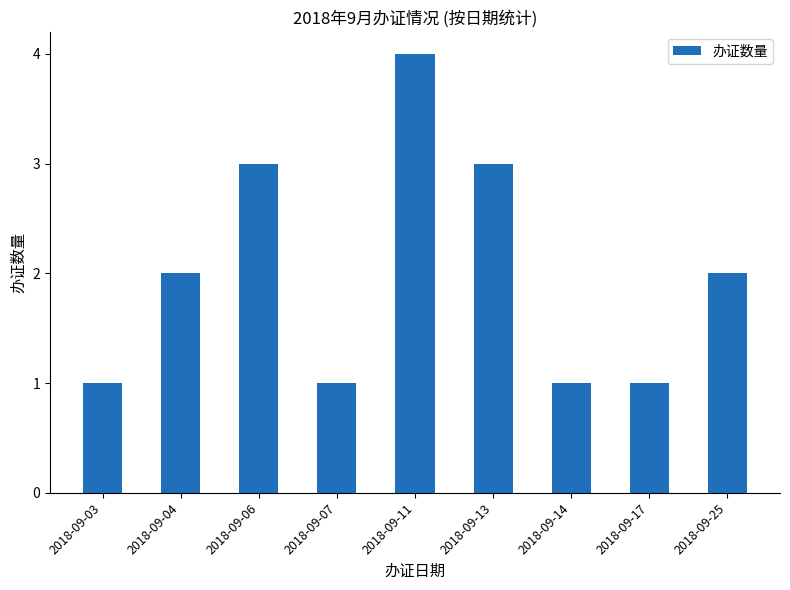

What is the maximum value shown in the chart?

4